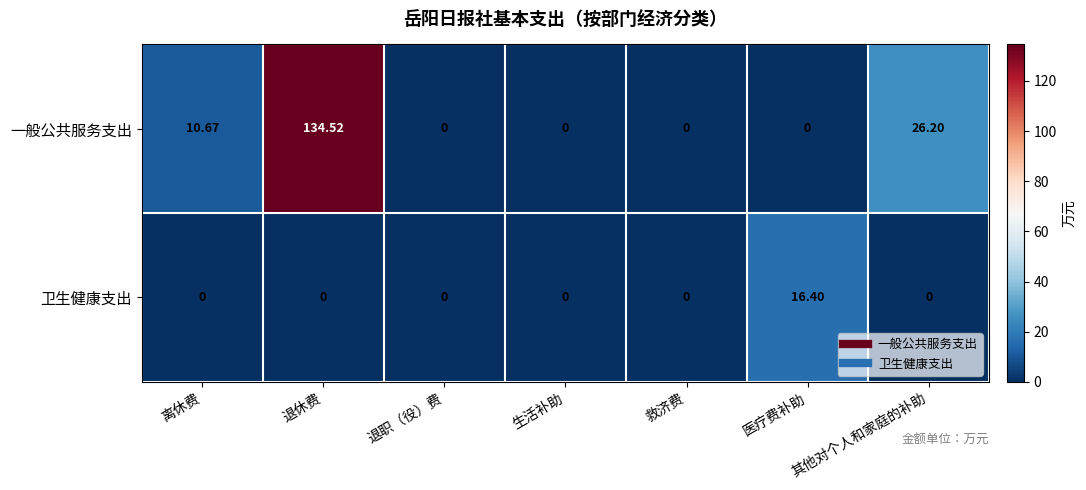

At which category does the chart reach its peak across all series?

退休费